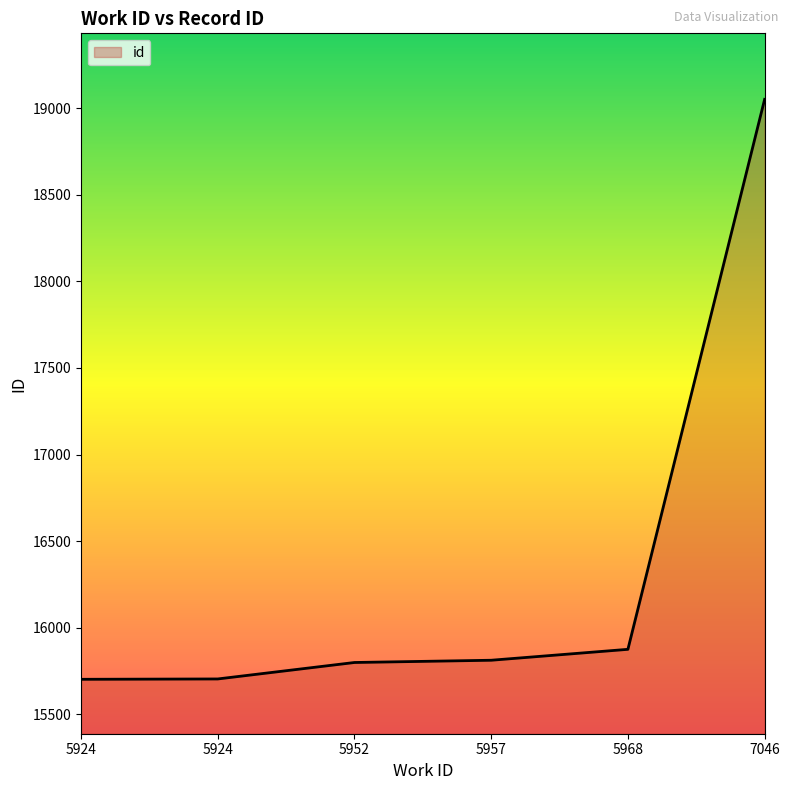

Which has a higher value, 5952 or 5957?

5957